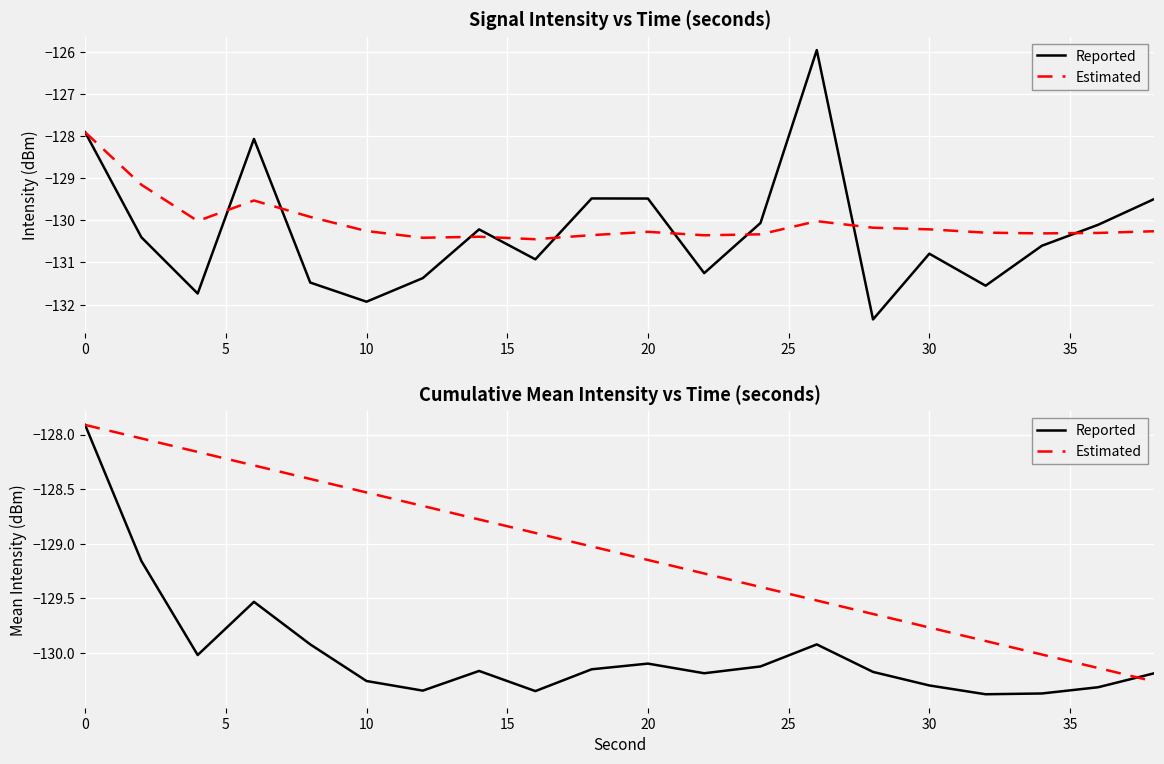

True or false: Estimated has more than 2 points higher than both neighbors.

False